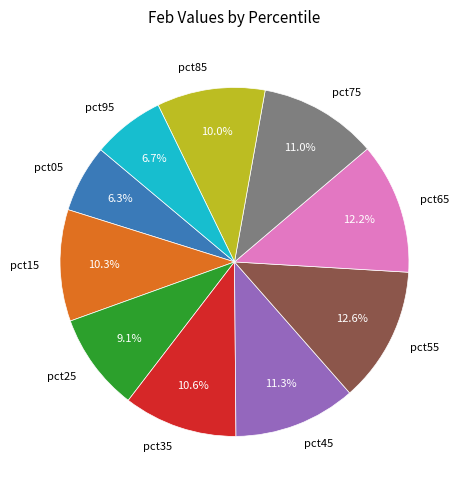

Is pct45 the majority of the pie?

No